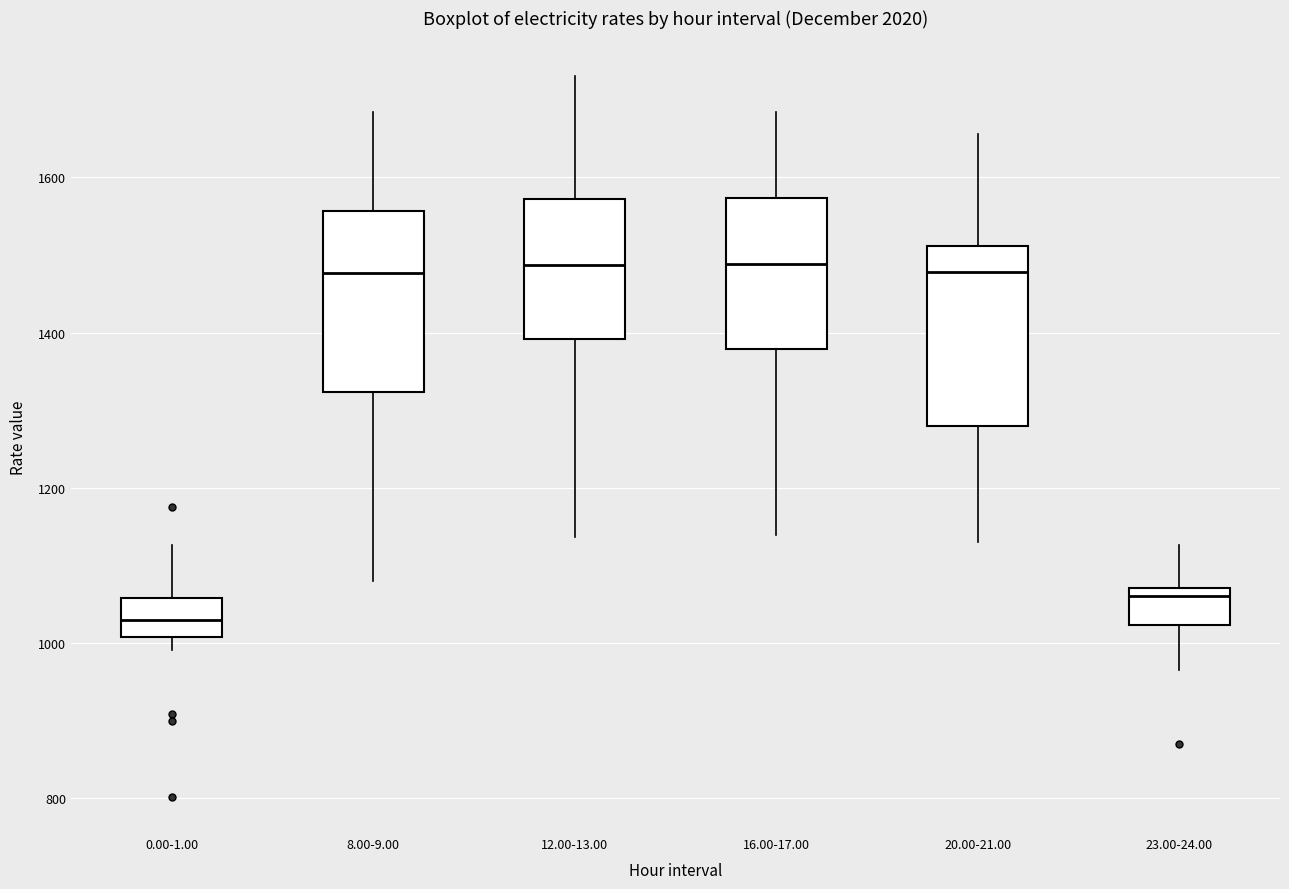

Reading left to right, transcribe this box plot: for each box, give where its median line is, the range the box spans, and where its two whiskers end, as read against the y-axis. The values are not printed on the chart, so give them approximately, as read against the axis.

0.00-1.00: median 1020, box 1000 to 1060, whiskers 1000 (just below the box's lower edge) to 1120
8.00-9.00: median 1480, box 1320 to 1560, whiskers 1080 to 1680
12.00-13.00: median 1480, box 1400 to 1580, whiskers 1140 to 1740
16.00-17.00: median 1480, box 1380 to 1580, whiskers 1140 to 1680
20.00-21.00: median 1480, box 1280 to 1520, whiskers 1140 to 1660
23.00-24.00: median 1060, box 1020 to 1080, whiskers 960 to 1120